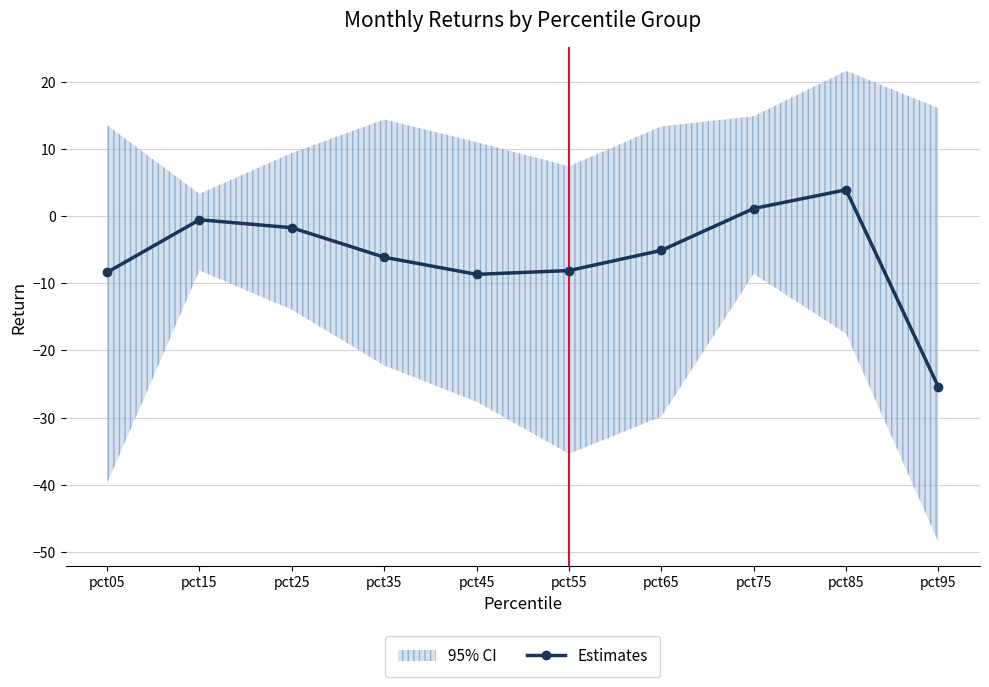

What is the value of the 2nd point from the left?

-0.5